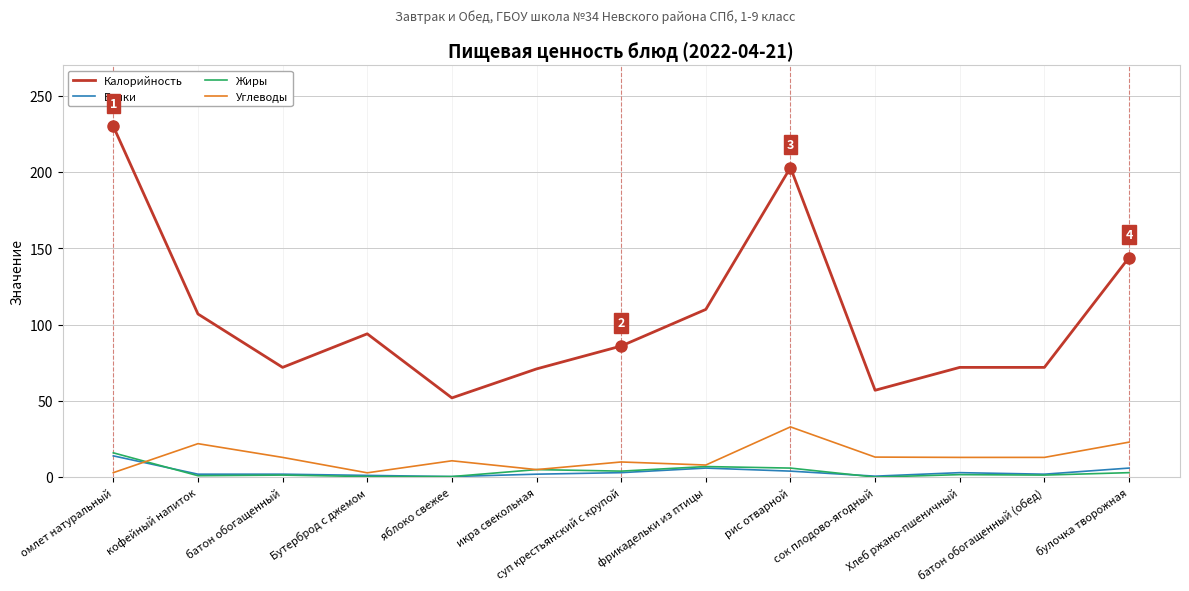

Is it true that Калорийность equals 147.7 at кофейный напиток?

False